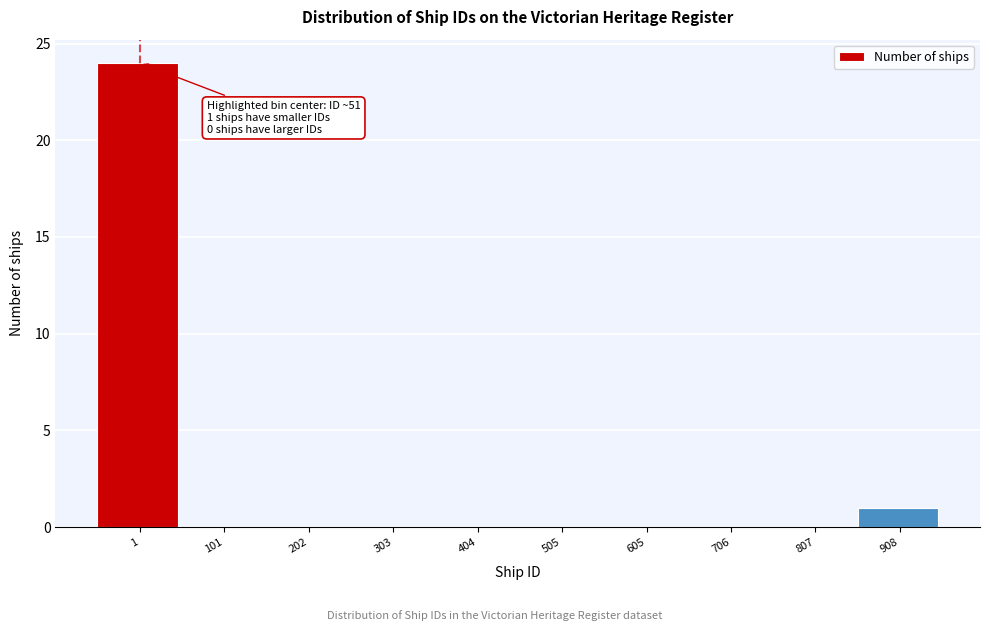

Reading right to left, list all the values displayed in this chart.

908=1	807=0	706=0	605=0	505=0	404=0	303=0	202=0	101=0	1=24